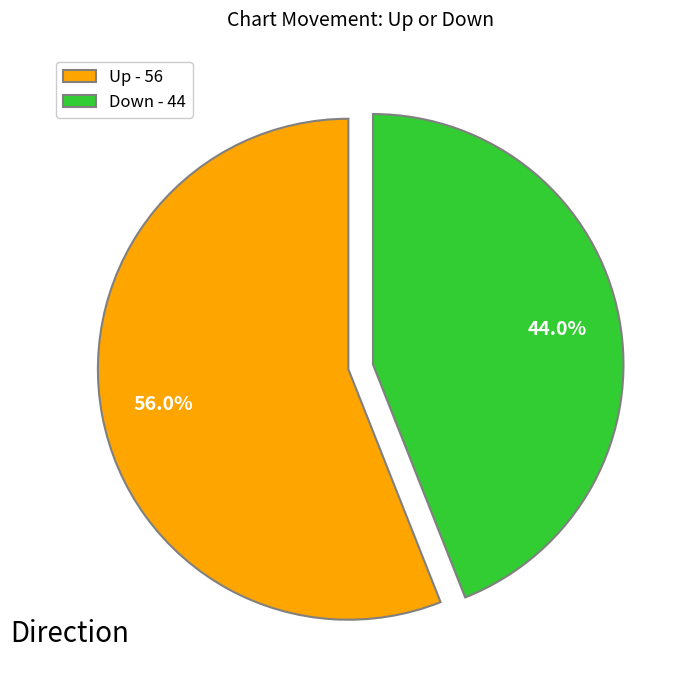

What is the smallest slice in the pie chart?

Down - 44